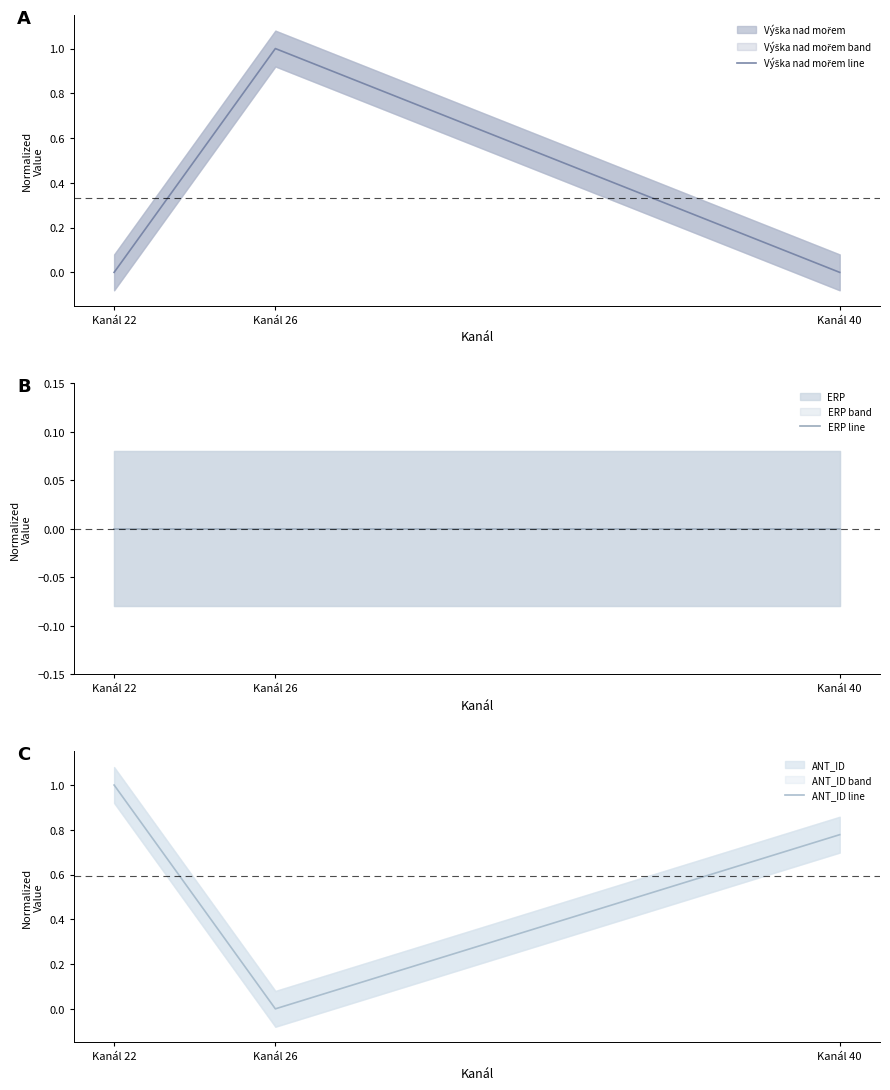

Between Kanál 22 and Kanál 40, which is larger?

Kanál 22